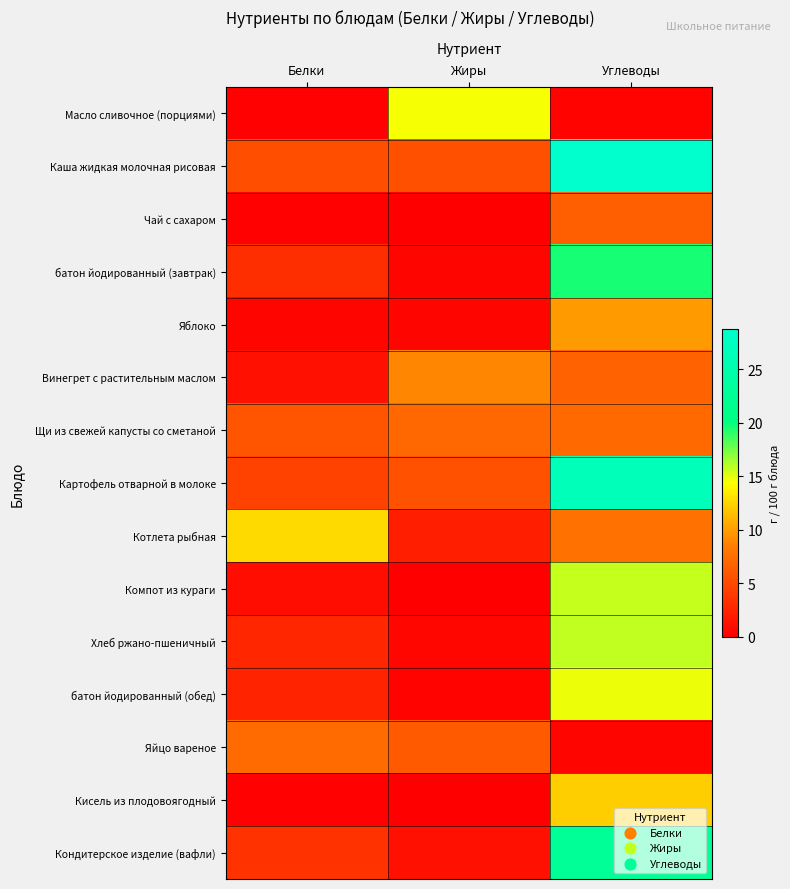

Which series has the largest total across all categories?

Каша жидкая молочная рисовая